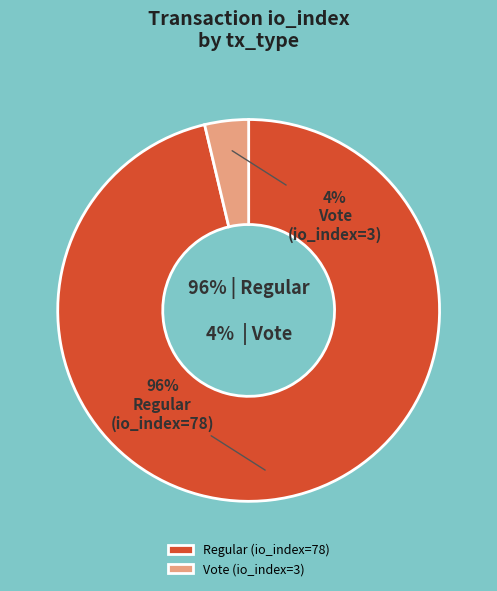

Which category has the biggest portion of the pie?

Regular (io_index=78)